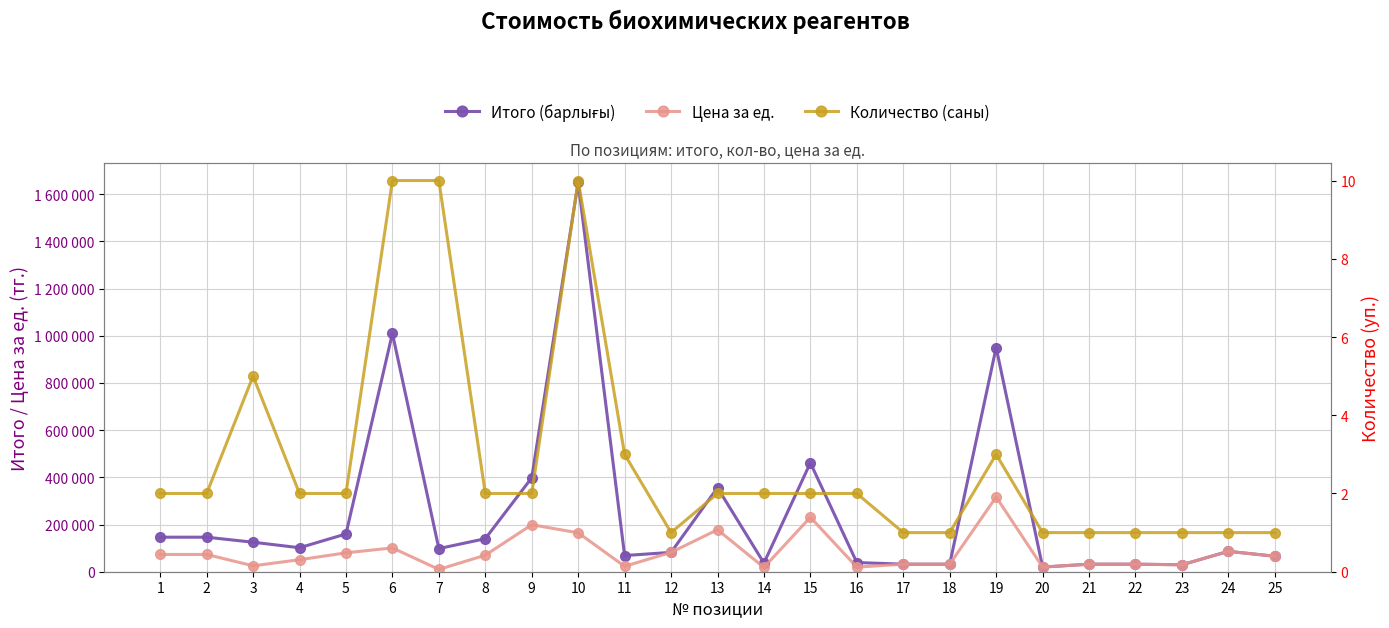

Reading left to right, transcribe all the data shown in this chart.

Итого (барлығы): 1=146300	2=146300	3=125000	4=101680	5=160000	6=1009950	7=98000	8=140000	9=398074	10=1650000	11=68490	12=81989	13=356000	14=36592	15=461344	16=38930	17=31939	18=31939	19=949989	20=19617	21=31939	22=31939	23=29450	24=86389	25=65613
Цена за ед.: 1=73150	2=73150	3=25000	4=50840	5=80000	6=100995	7=9800	8=70000	9=199037	10=165000	11=22830	12=81989	13=178000	14=18296	15=230672	16=19465	17=31939	18=31939	19=316663	20=19617	21=31939	22=31939	23=29450	24=86389	25=65613
Количество (саны): 1=2	2=2	3=5	4=2	5=2	6=10	7=10	8=2	9=2	10=10	11=3	12=1	13=2	14=2	15=2	16=2	17=1	18=1	19=3	20=1	21=1	22=1	23=1	24=1	25=1